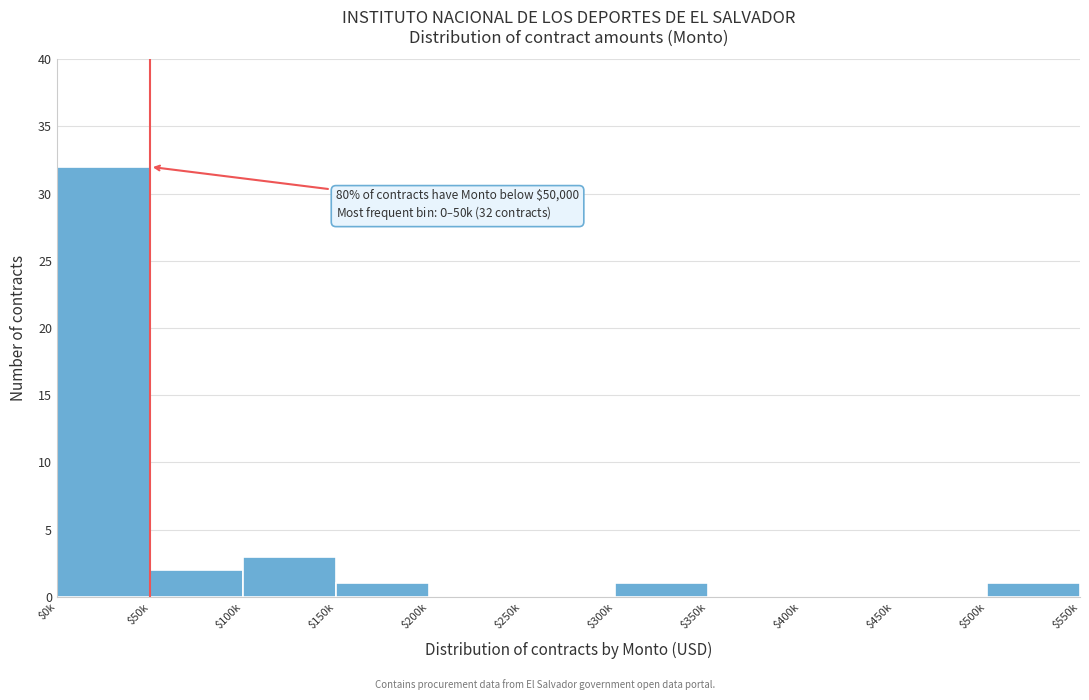

Which category has the highest value across all series?

$0k